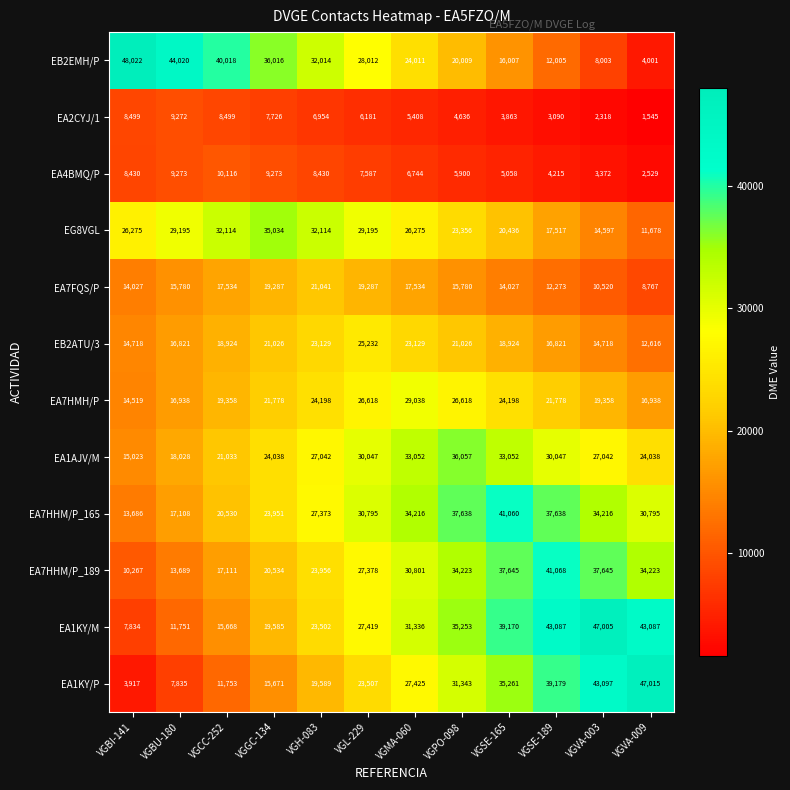

Rank the series at VGPO-098 from highest to lowest value.

EA7HHM/P_165, EA1AJV/M, EA1KY/M, EA7HHM/P_189, EA1KY/P, EA7HMH/P, EG8VGL, EB2ATU/3, EB2EMH/P, EA7FQS/P, EA4BMQ/P, EA2CYJ/1